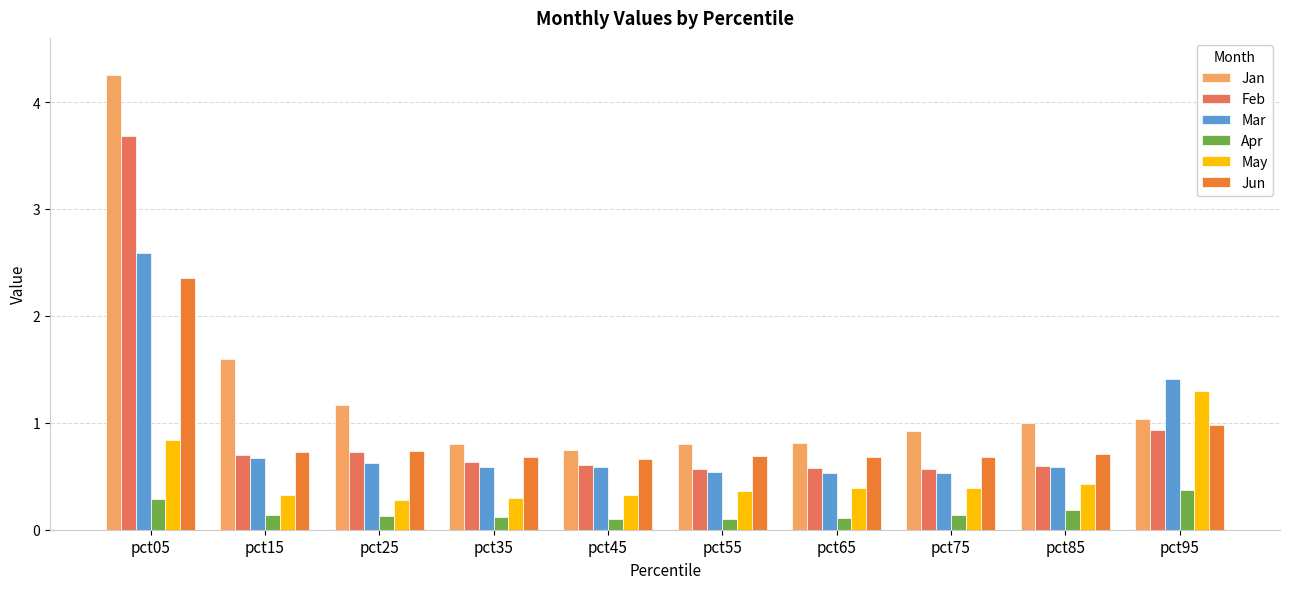

Which series changed the most between pct15 and pct85?

Jan